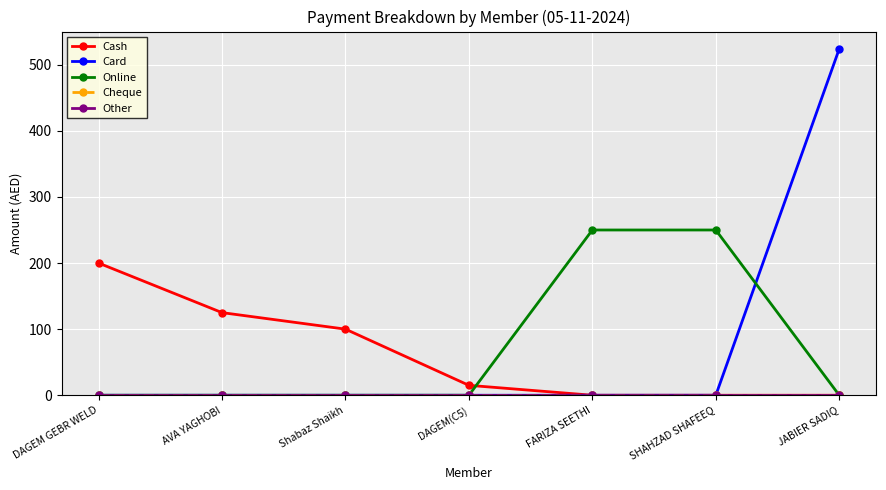

List the labels in order of Cheque value, largest first.

DAGEM GEBR WELD, AVA YAGHOBI, Shabaz Shaikh, DAGEM(C5), FARIZA SEETHI, SHAHZAD SHAFEEQ, JABIER SADIQ